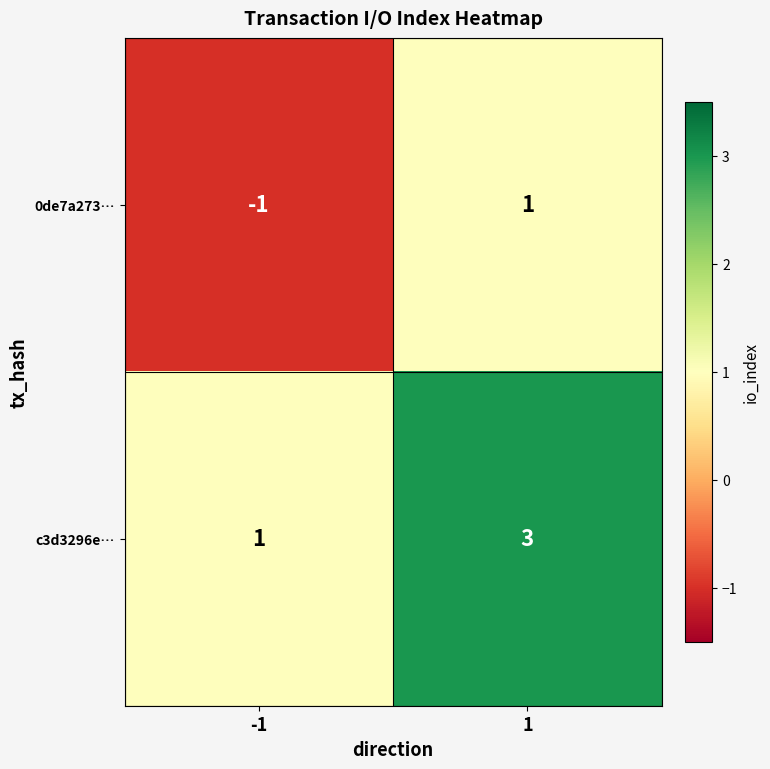

At how many categories does at least one series exceed 0?

2